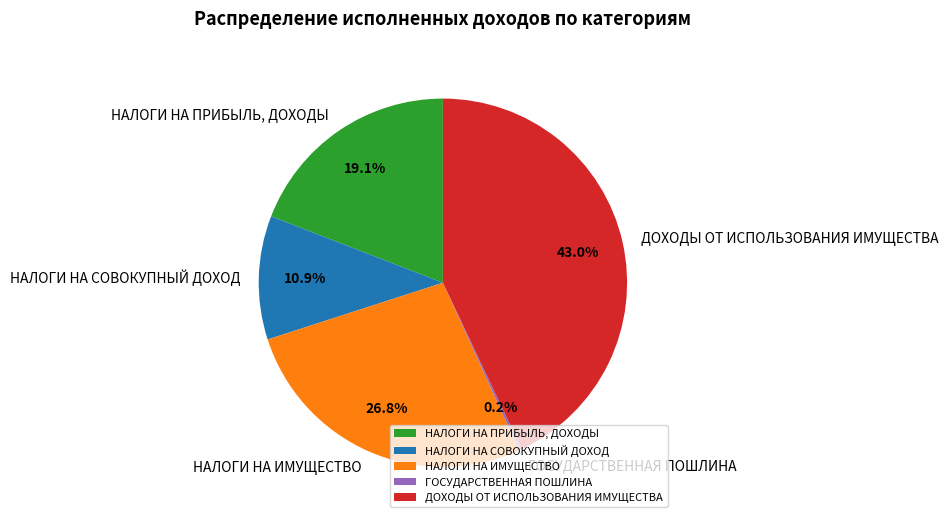

The НАЛОГИ НА СОВОКУПНЫЙ ДОХОД slice represents 11% of the pie. True or false?

True